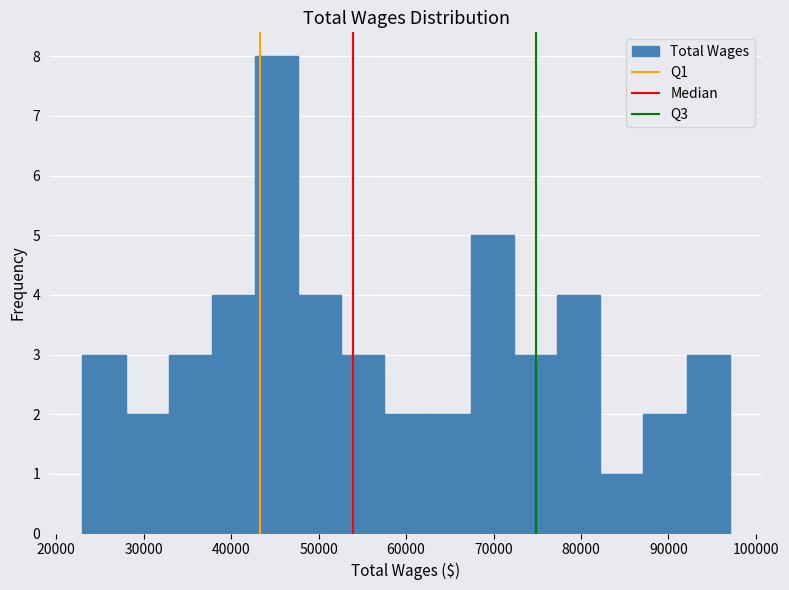

Reading left to right, transcribe this chart: for each bar, give the range it covers on the x-axis and its height. Neither the bar edges nor the heights are printed on the chart, so give them approximately, as read against the axes.

23000 to 28000: 3
28000 to 33000: 2
33000 to 38000: 3
38000 to 43000: 4
43000 to 48000: 8
48000 to 53000: 4
53000 to 58000: 3
58000 to 62000: 2
62000 to 67000: 2
67000 to 72000: 5
72000 to 77000: 3
77000 to 82000: 4
82000 to 87000: 1
87000 to 92000: 2
92000 to 97000: 3